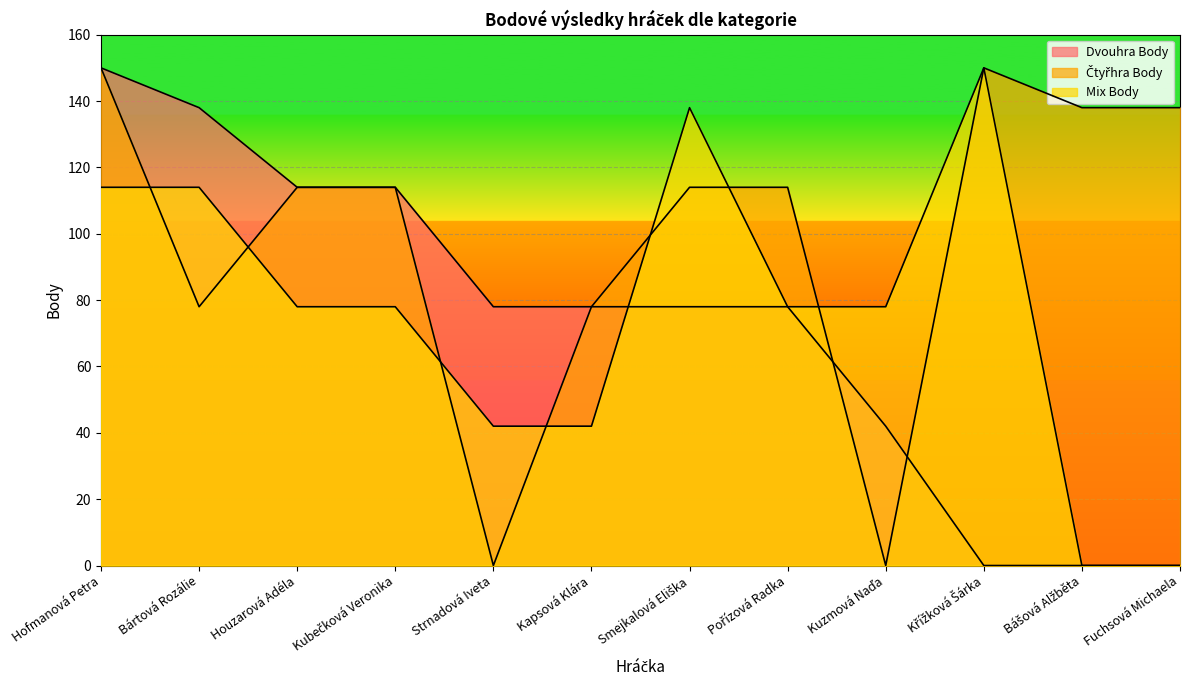

Is it true that Mix Body equals 66 at Kapsová Klára?

False